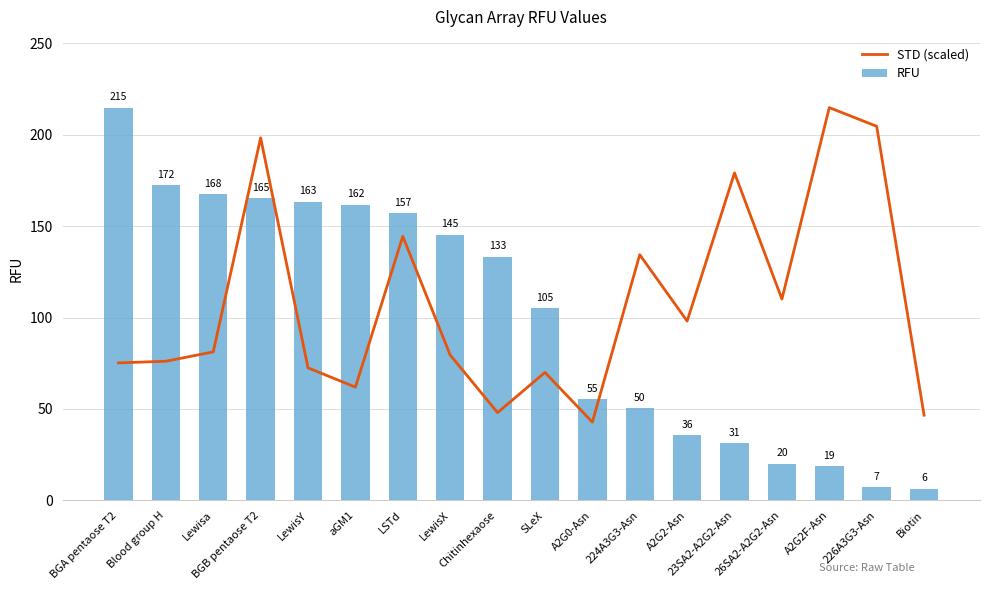

What is the sum of all STD (scaled) values?

1937.3